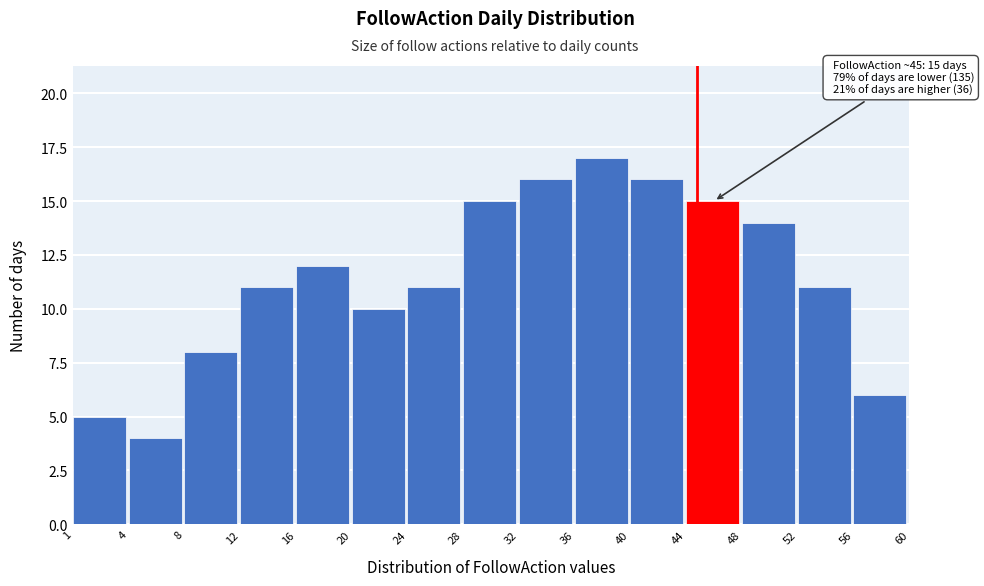

Reading right to left, transcribe all the data shown in this chart.

6	11	14	15	16	17	16	15	11	10	12	11	8	4	5